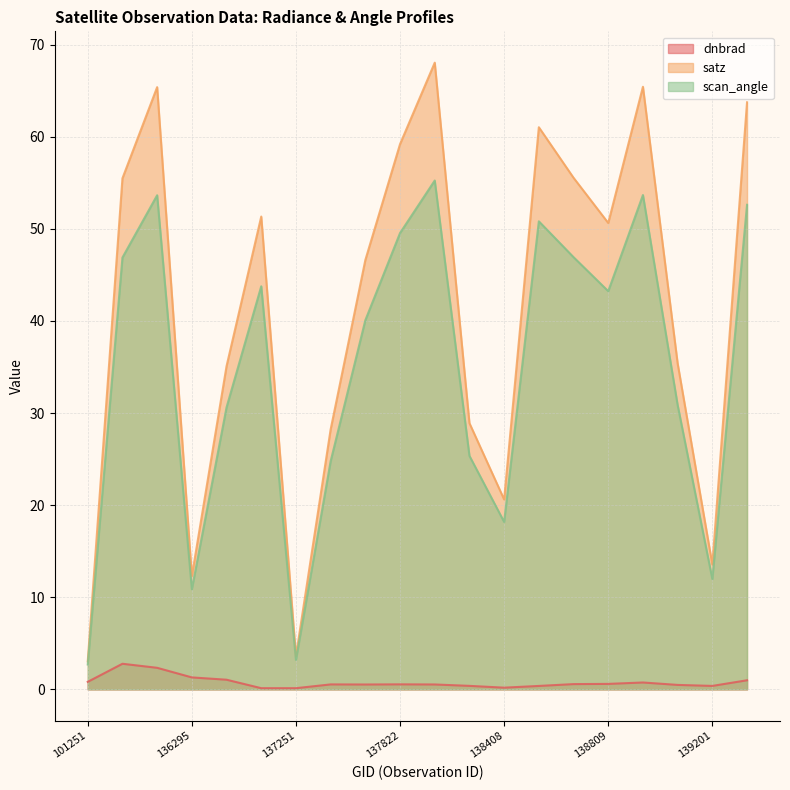

Reading left to right, extract all data points from this chart.

dnbrad: 0.8	2.8	2.3	1.3	1.0	0.1	0.1	0.5	0.5	0.5	0.5	0.4	0.2	0.4	0.6	0.6	0.7	0.5	0.4	1.0
satz: 3.0	55.5	65.4	12.3	35.1	51.3	3.6	28.2	46.6	59.2	68.0	28.9	20.6	61.0	55.5	50.6	65.4	35.4	13.5	63.7
scan_angle: 2.7	46.9	53.6	10.9	30.6	43.8	3.2	24.8	40.1	49.5	55.2	25.3	18.2	50.8	46.9	43.2	53.7	30.9	12.0	52.6